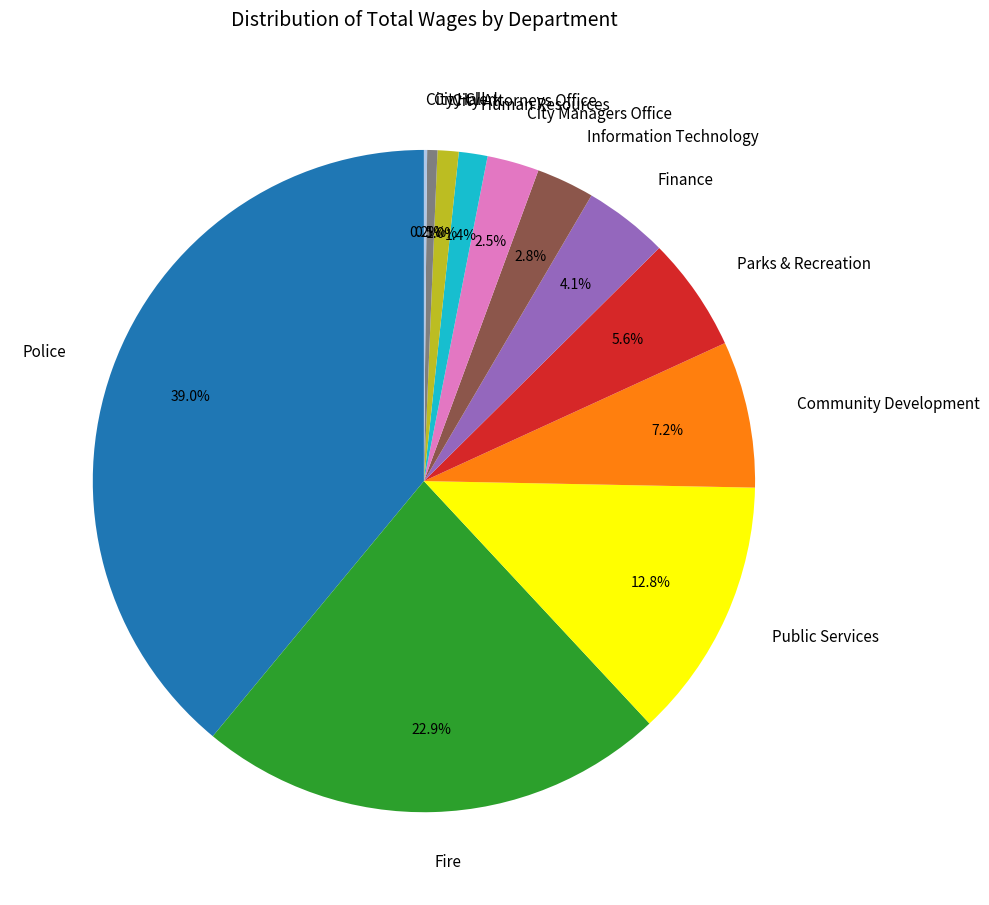

Which slice is the largest?

Police